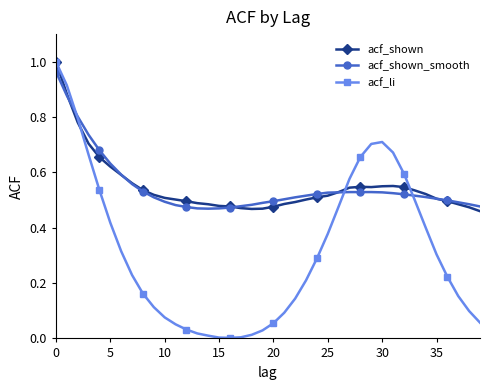

Which series has the widest spread of values?

acf_li